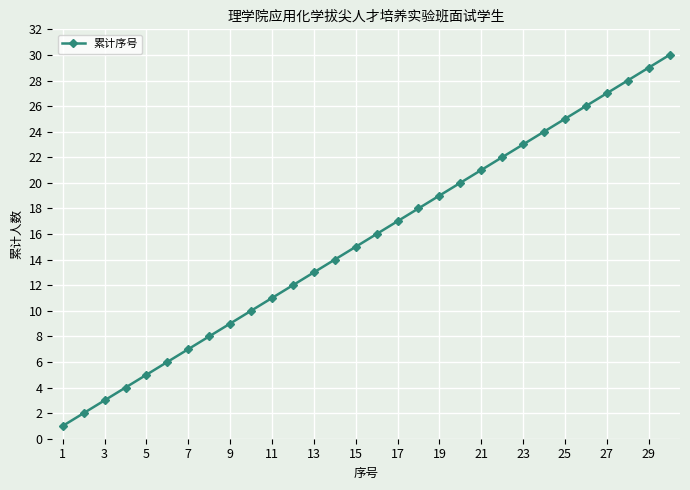

True or false: there are more than 1 points higher than both neighbors.

False